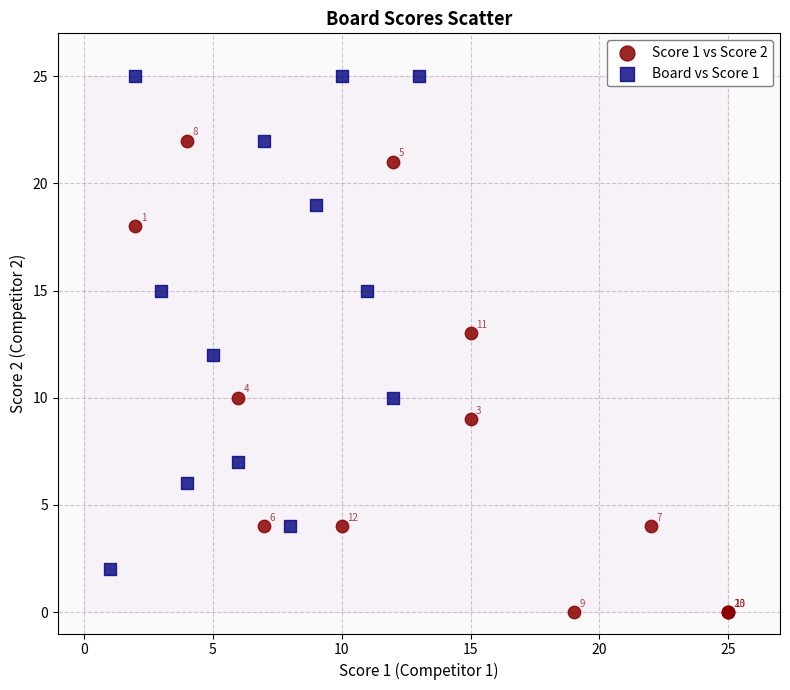

Which series contains the highest Y value?

Board vs Score 1